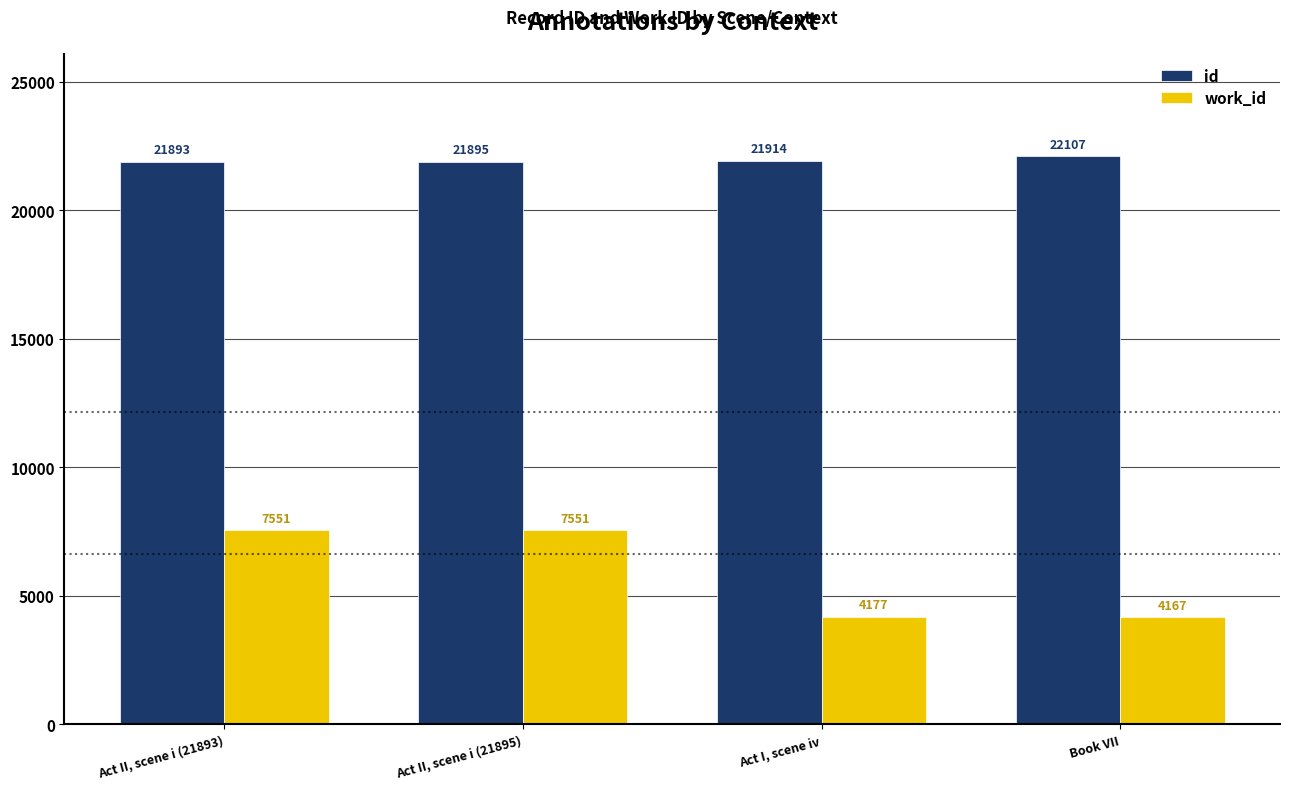

Reading right to left, list all the values displayed in this chart.

id: 22107	21914	21895	21893
work_id: 4167	4177	7551	7551